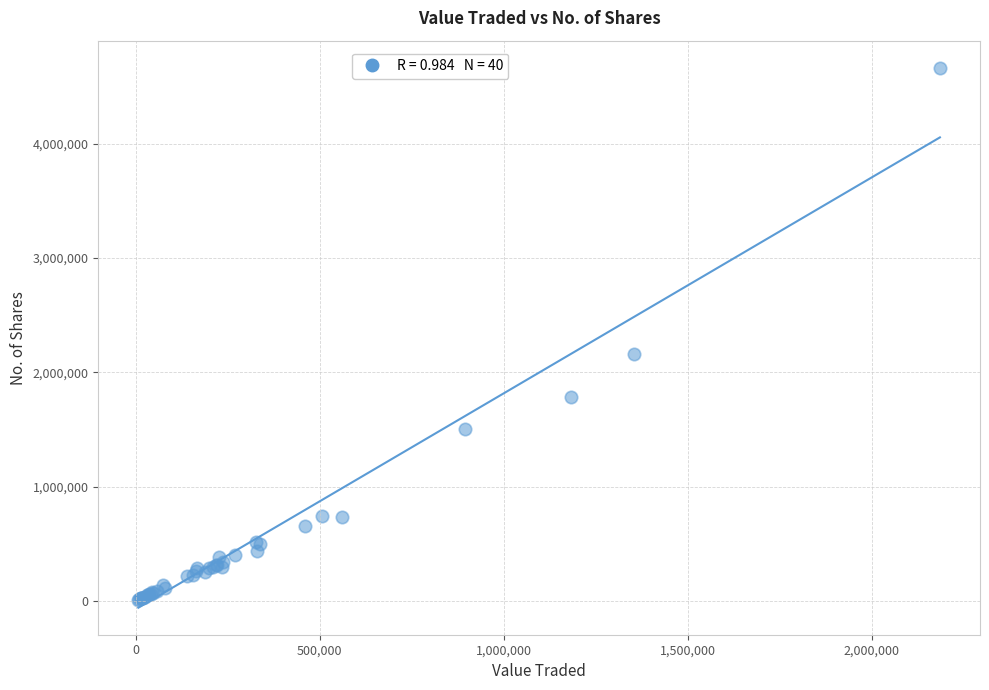

What Y value in the scatter plot is closest to 2338666?

2156794